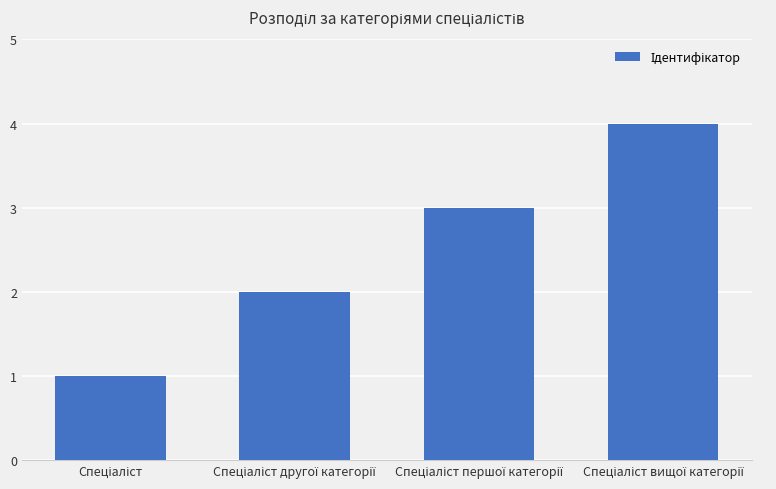

What is the greatest value displayed?

4